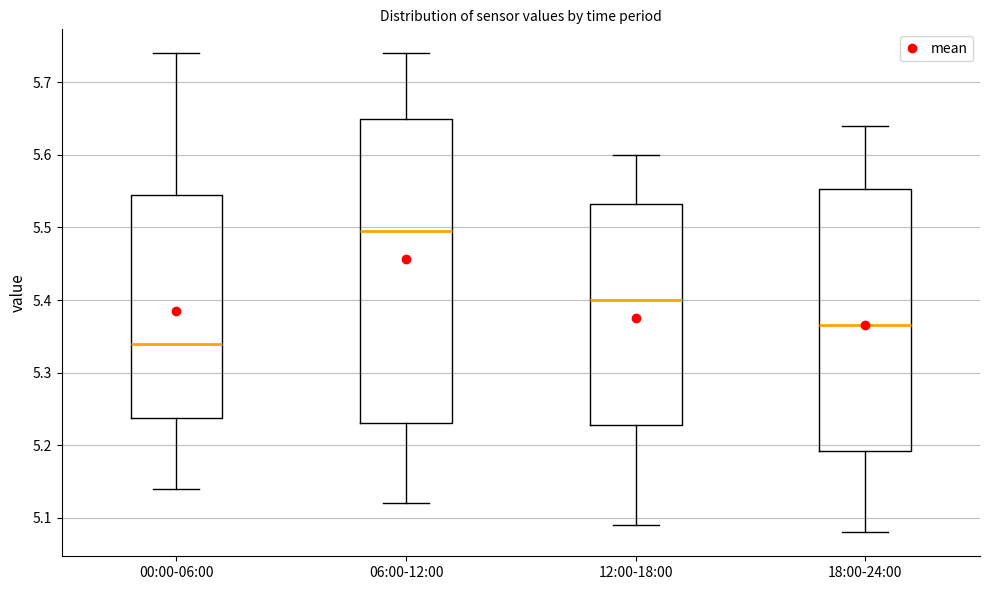

Which box's median line is the lowest?

00:00-06:00